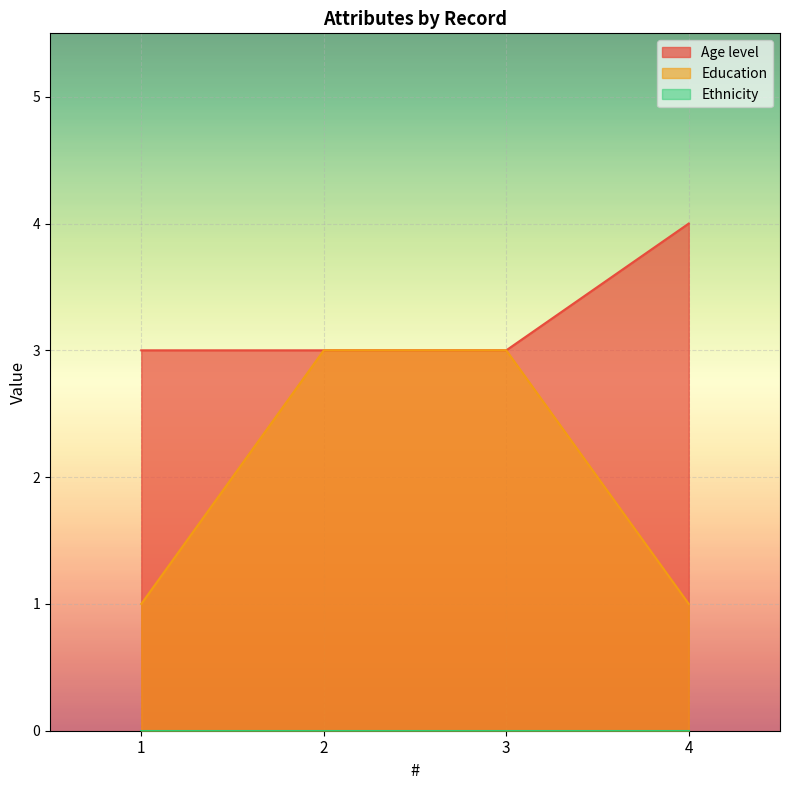

What is the value of the Age level point at the 2nd from the left?

3